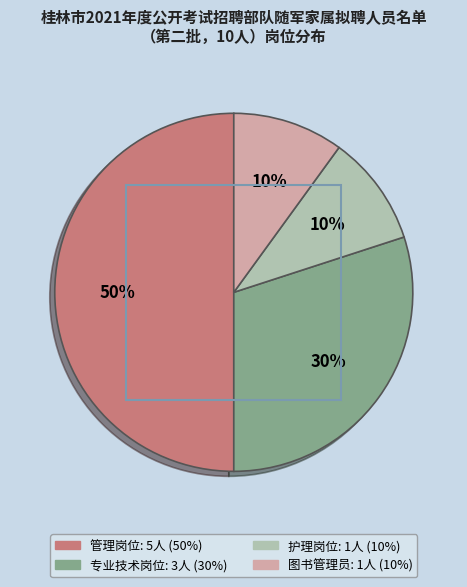

How many slices are in this pie chart?

4